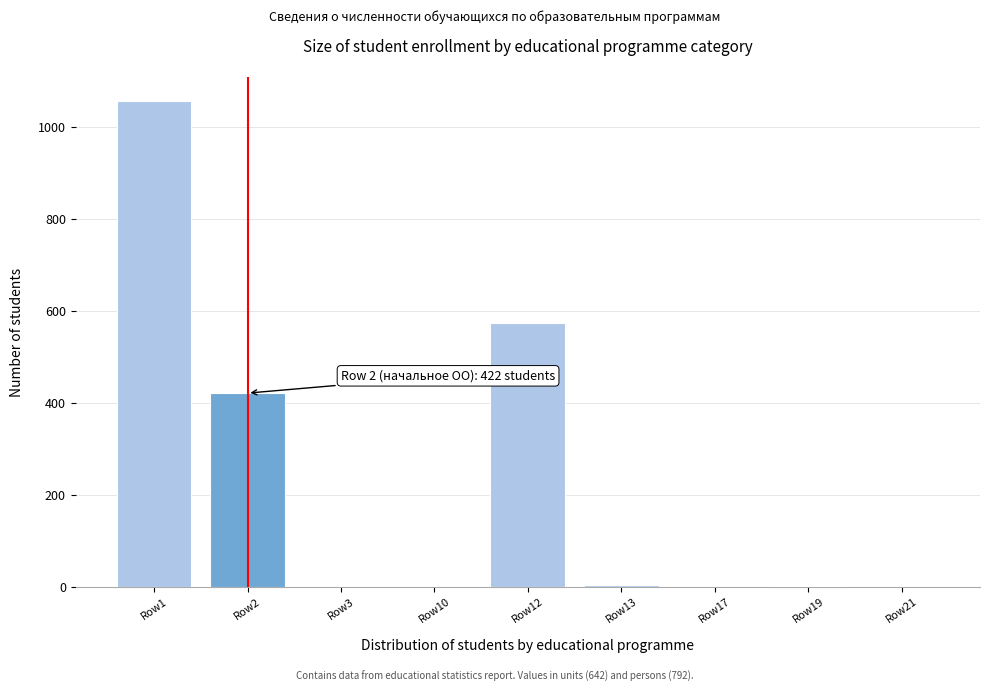

Which label corresponds to the largest value in the chart?

Row1